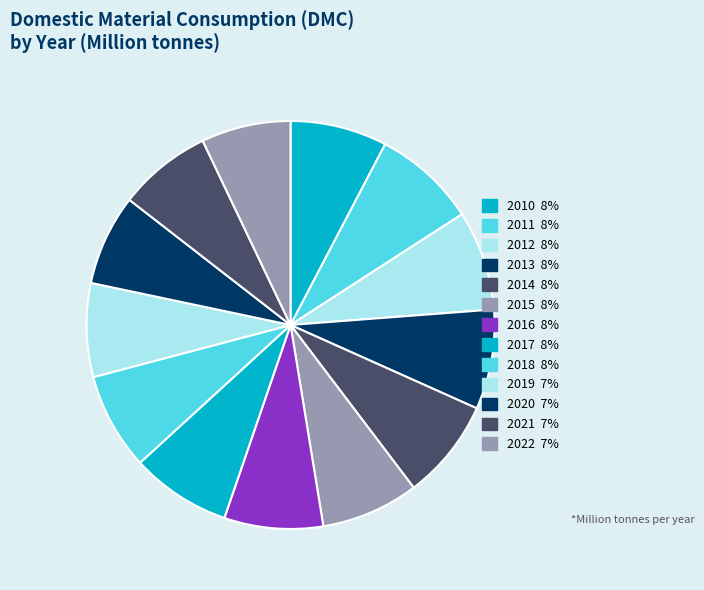

Between 2010 and 2015, which is larger?

2015